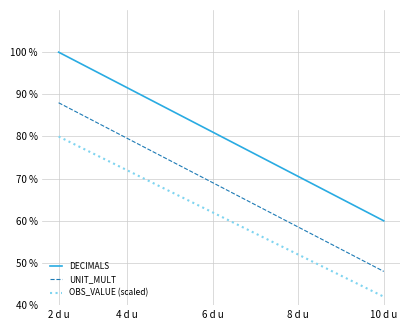

Which series has the largest total across all categories?

DECIMALS